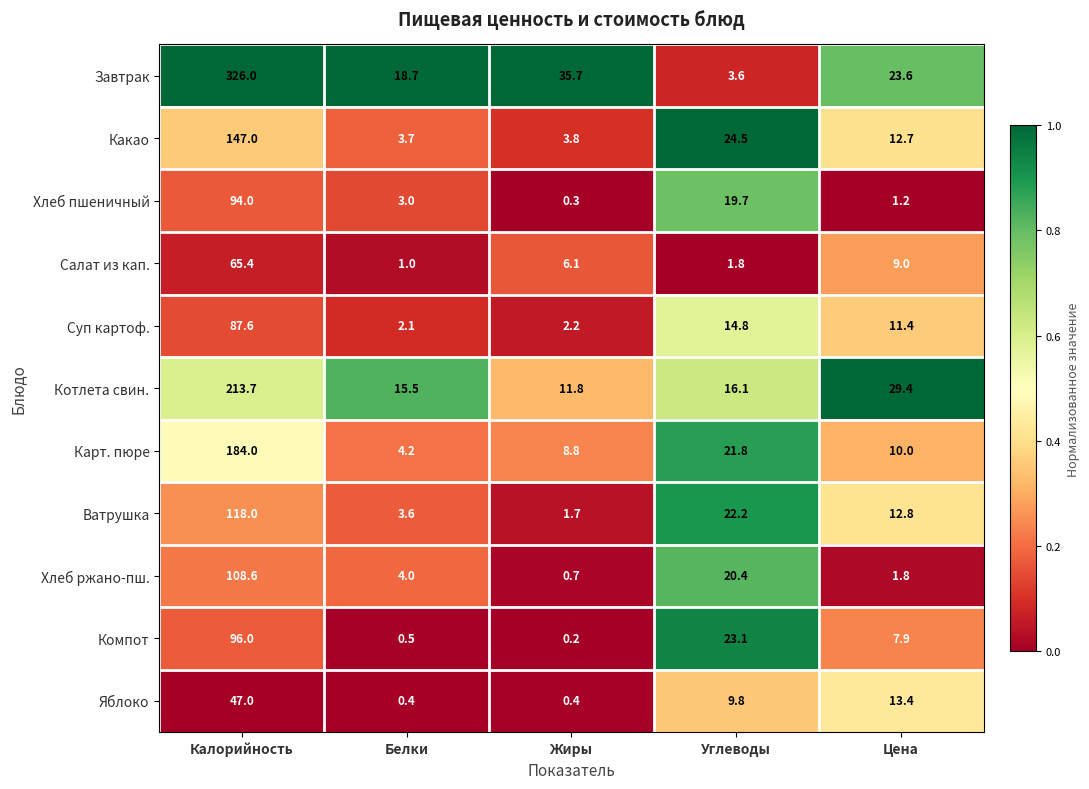

What is the sum of the Котлета свин. values at Жиры and Углеводы?

27.9